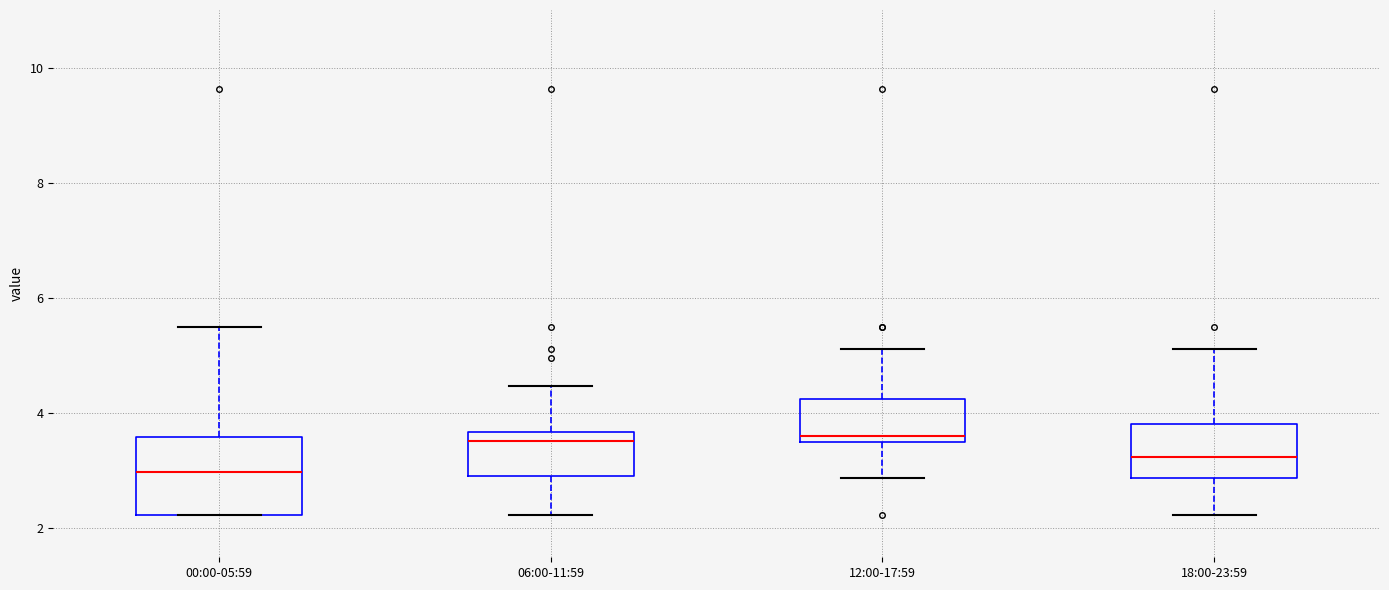

Which box is the tallest, from its lower edge to its upper edge?

00:00-05:59